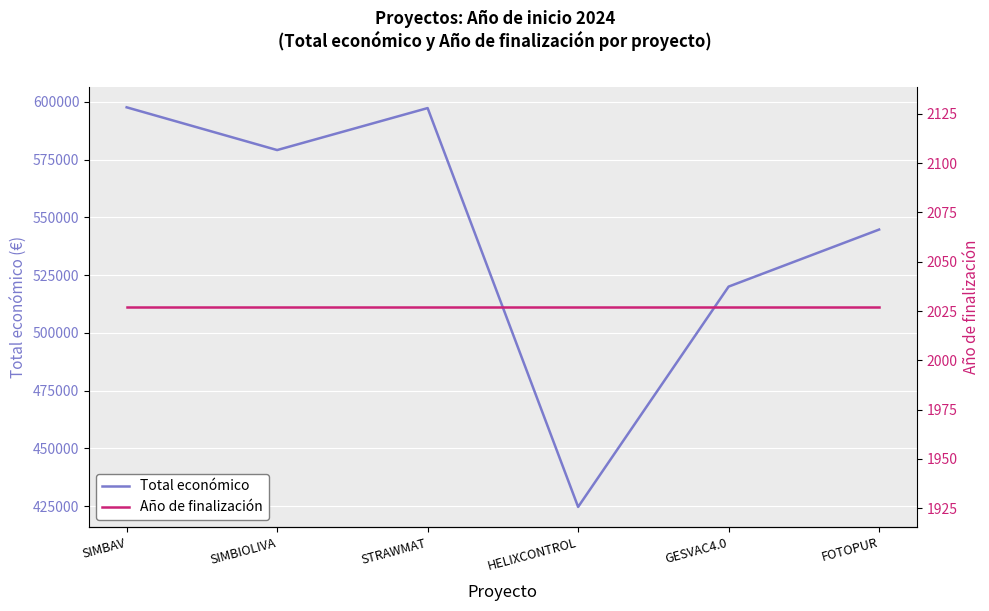

Reading right to left, extract all data points from this chart.

Total económico: FOTOPUR=544746	GESVAC4.0=520062	HELIXCONTROL=424720	STRAWMAT=597320	SIMBIOLIVA=579152	SIMBAV=597651
Año de finalización: FOTOPUR=2027	GESVAC4.0=2027	HELIXCONTROL=2027	STRAWMAT=2027	SIMBIOLIVA=2027	SIMBAV=2027